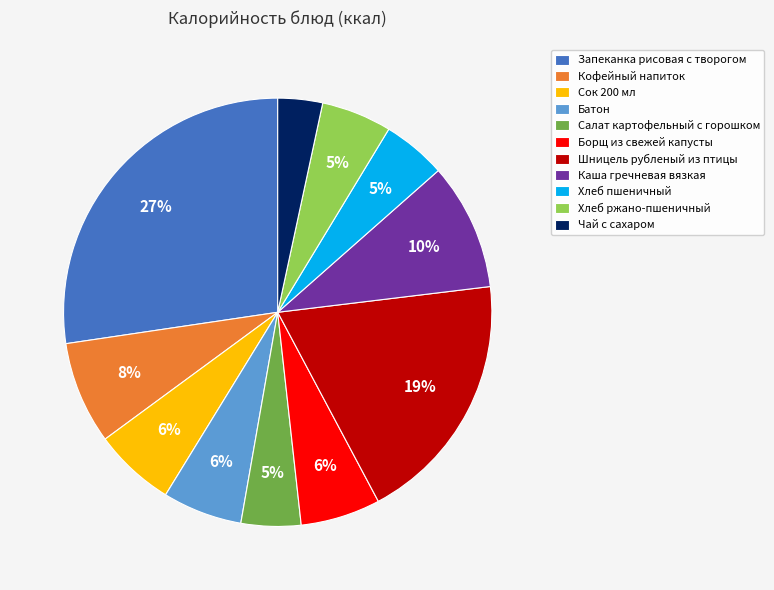

Combined, do Каша гречневая вязкая and Чай с сахаром account for over 50%?

No